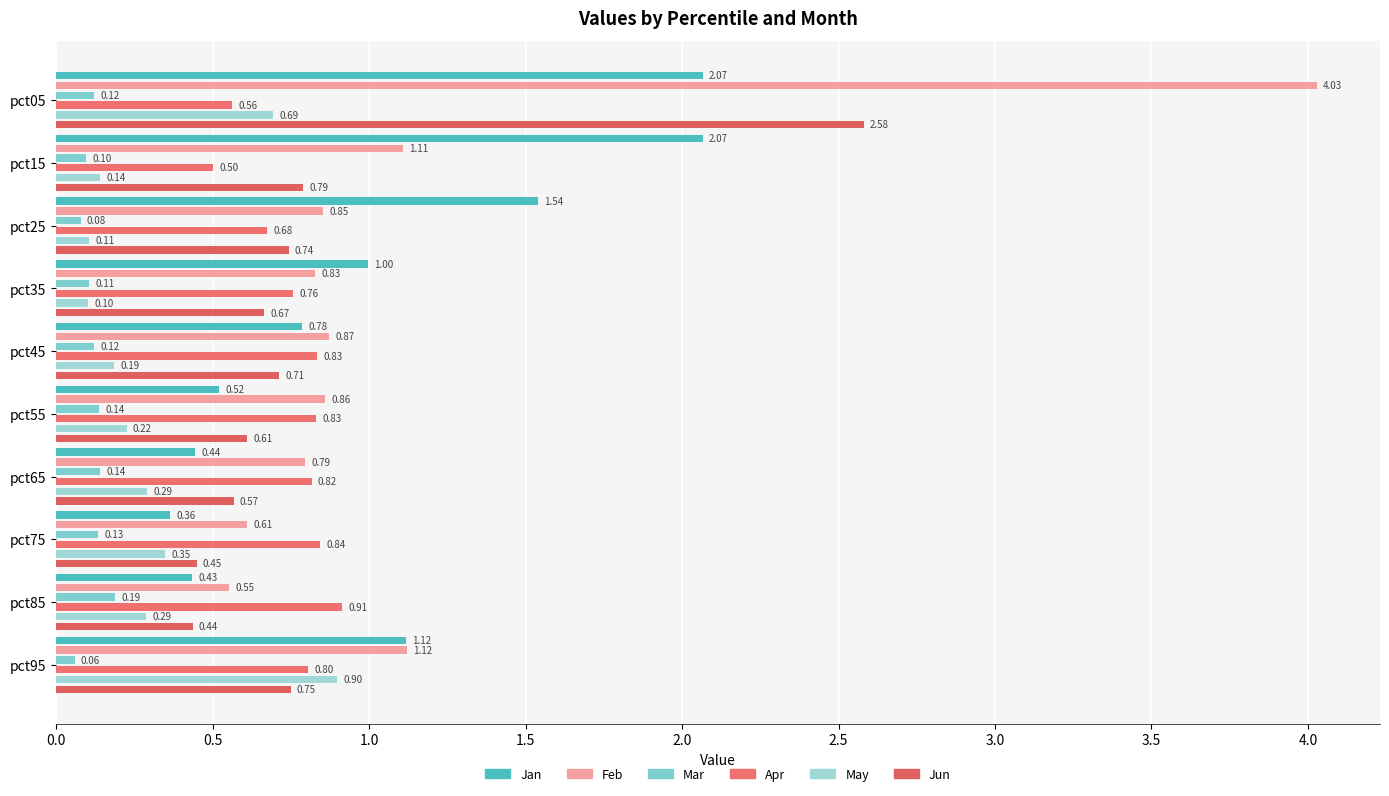

List the series in order of their peak value, highest first.

Feb, Jun, Jan, Apr, May, Mar